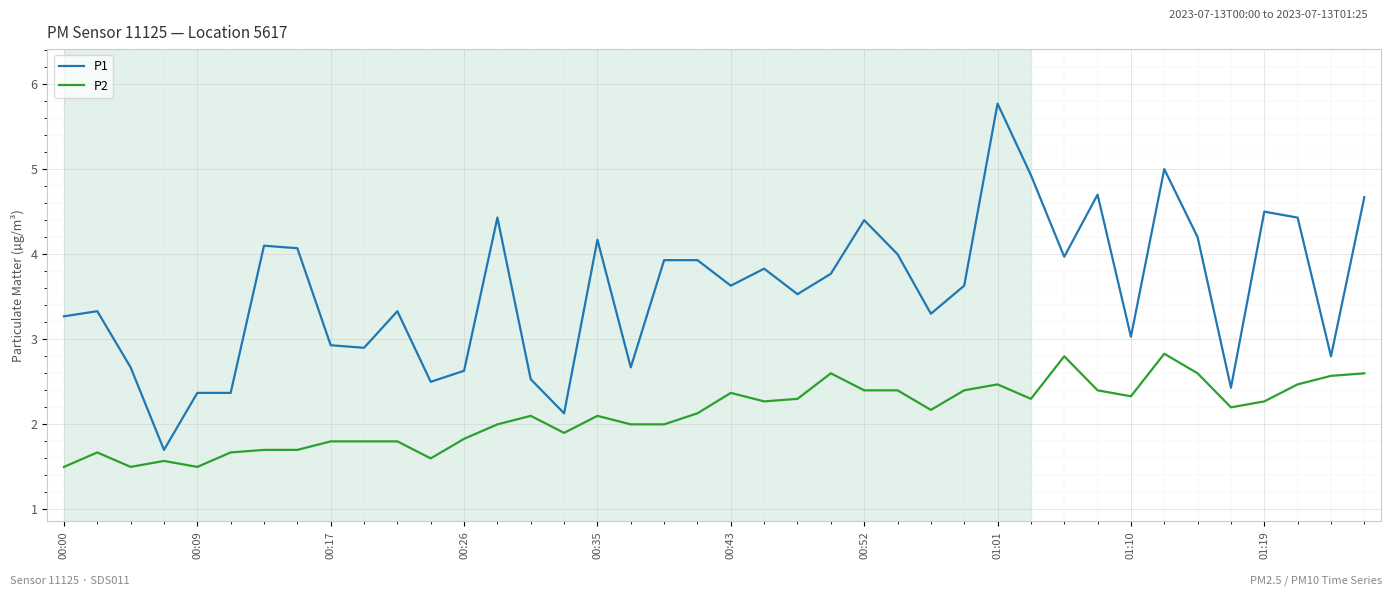

Which series has the widest spread of values?

P1